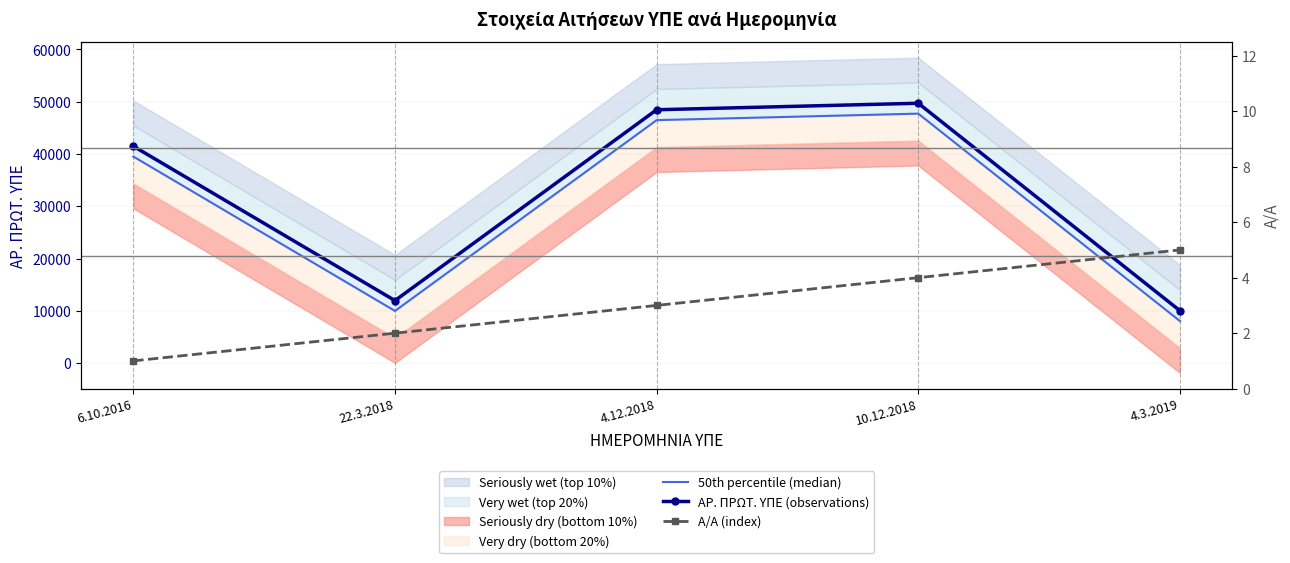

True or false: Α/Α (index) has more than 1 points higher than both neighbors.

False